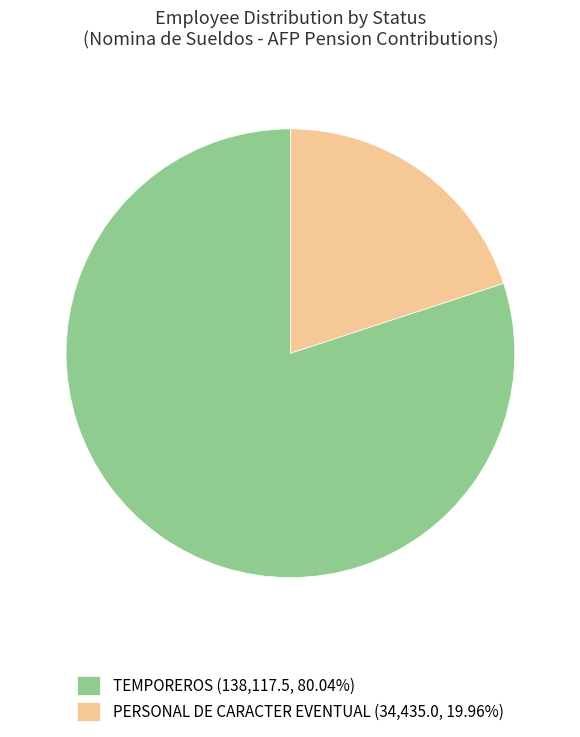

Do PERSONAL DE CARACTER EVENTUAL (34,435.0, 19.96%) and TEMPOREROS (138,117.5, 80.04%) together represent more than half of the pie?

Yes